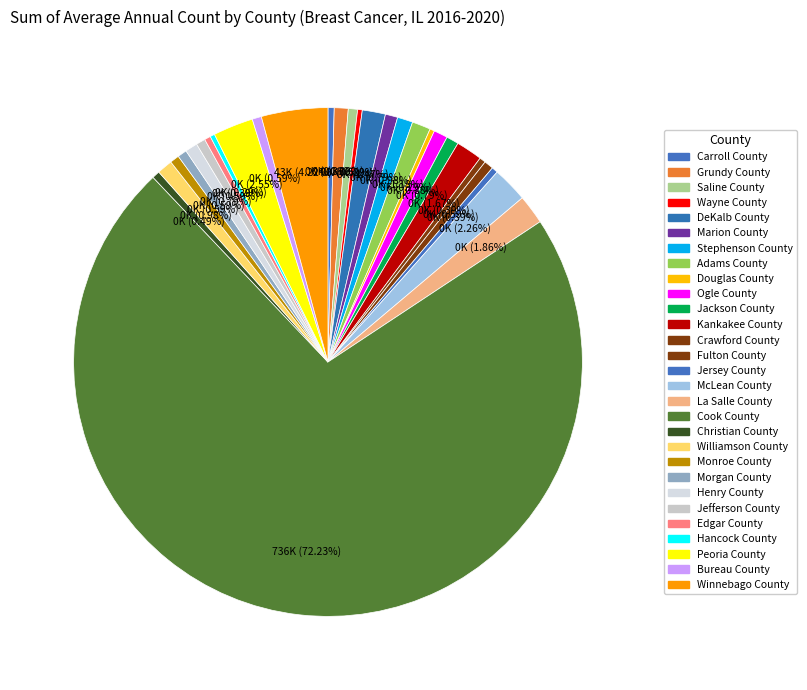

The Marion County slice represents 1% of the pie. True or false?

True